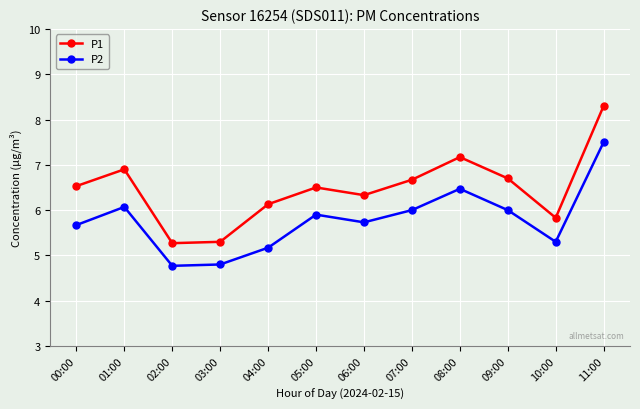

Rank the series at 09:00 from lowest to highest value.

P2, P1